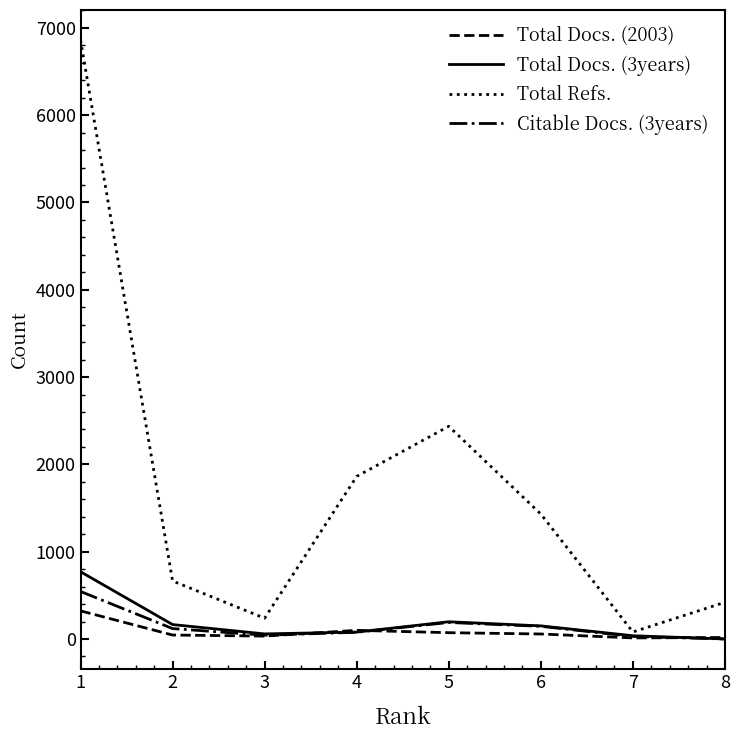

The value of Citable Docs. (3years) at 4 is 77. True or false?

True